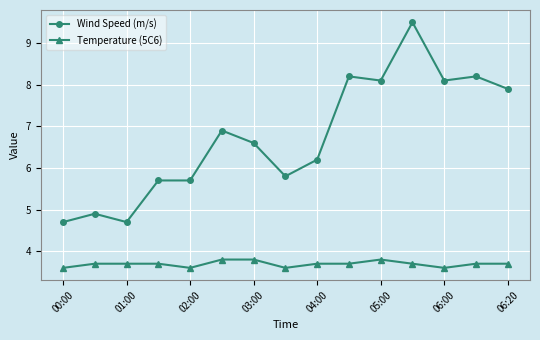

What is the average value of the Temperature (5C6) series?

3.7